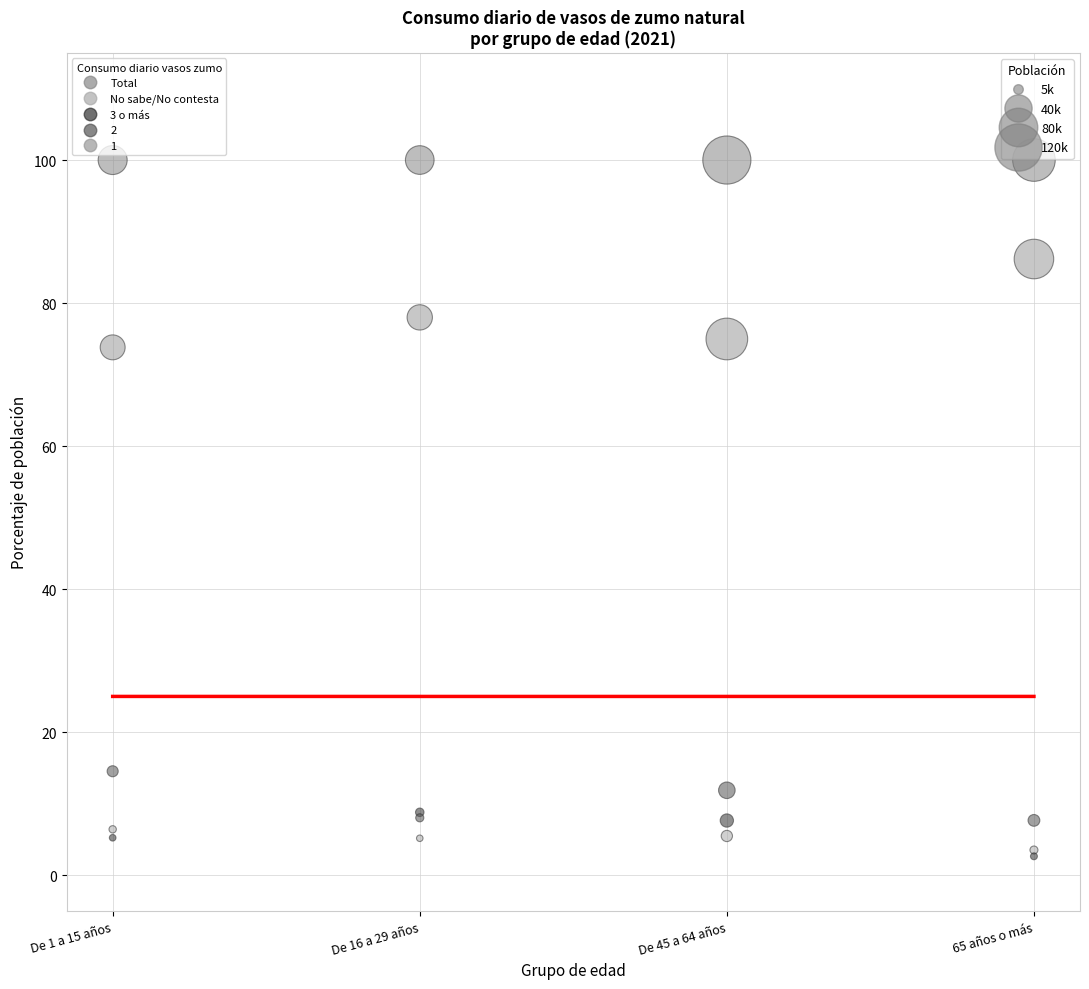

What are all the series names shown in the legend?

Total, No sabe/No contesta, 3 o más, 2, 1